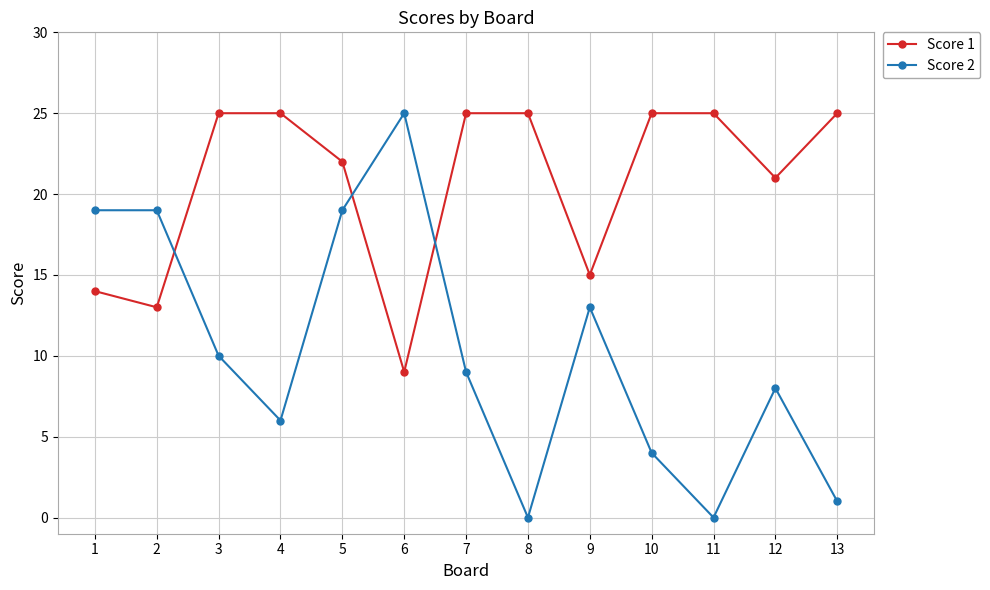

Does the chart have visible grid lines?

Yes